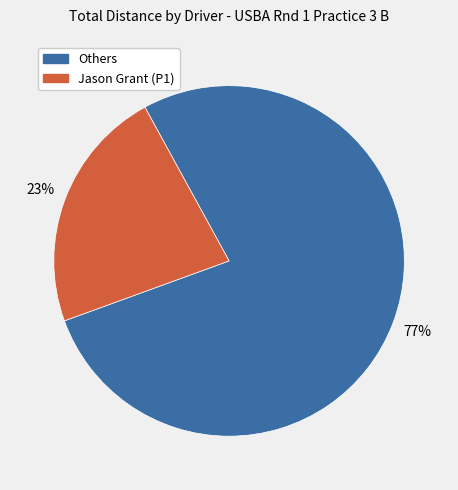

How many segments does this pie chart have?

2